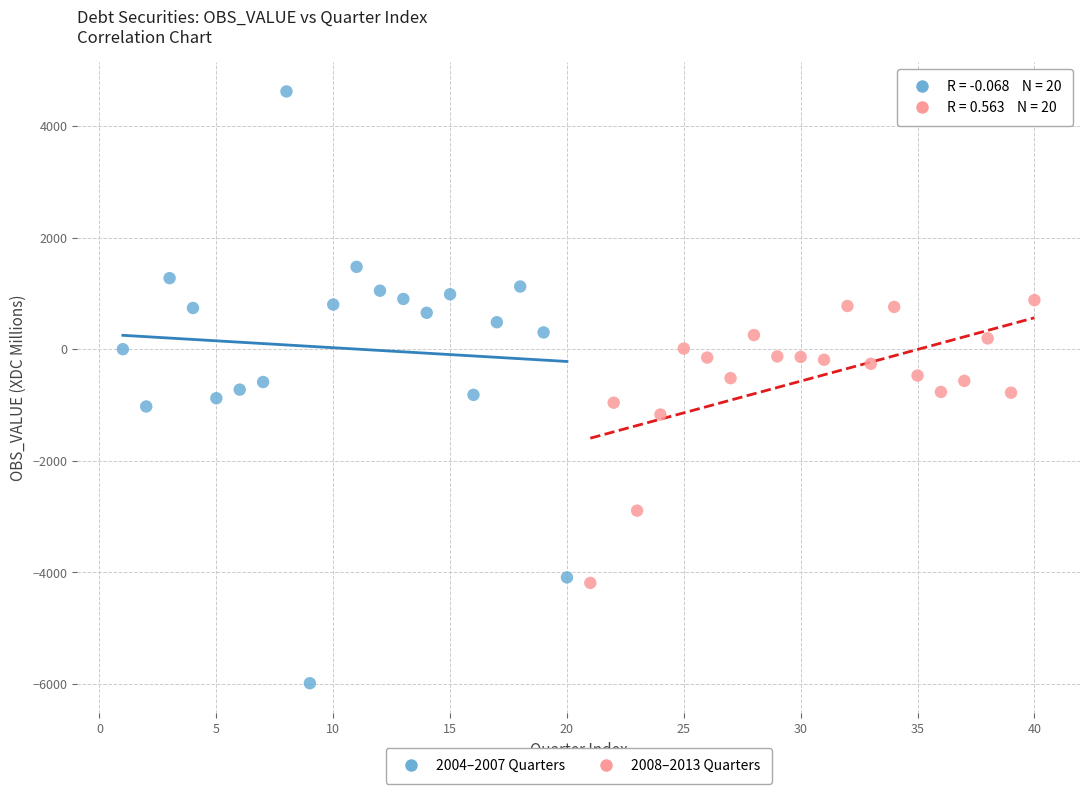

Which series has the largest Y range (max minus min)?

2004–2007 Quarters